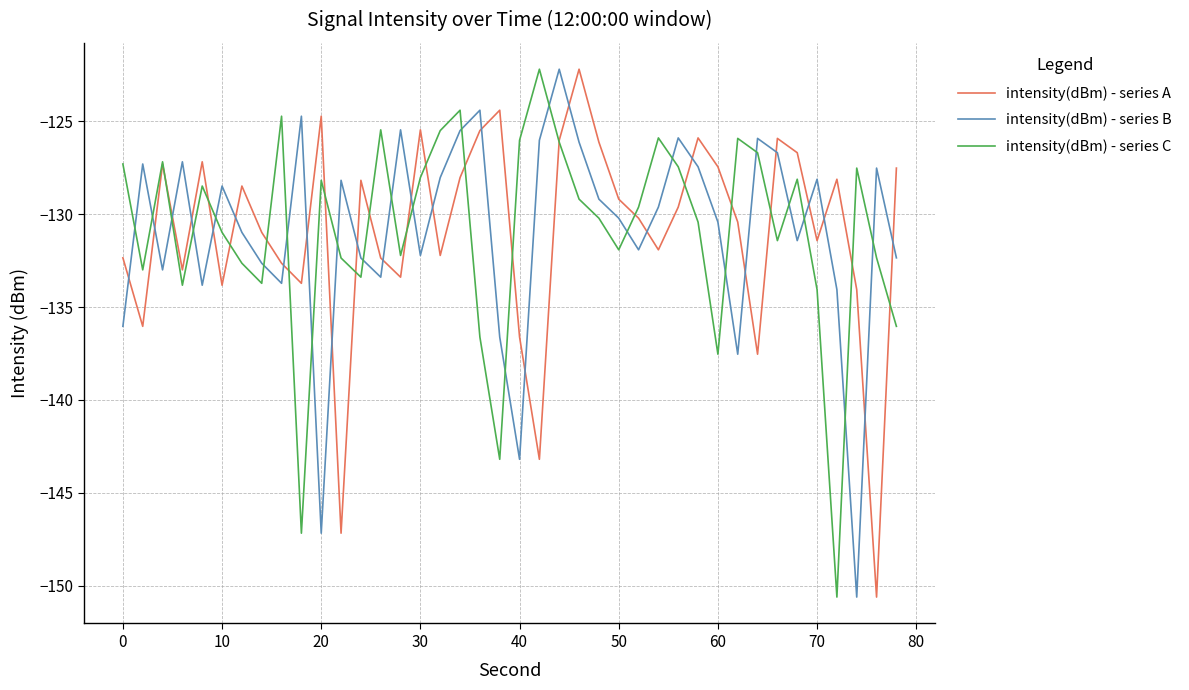

What is the greatest value displayed?

-122.2